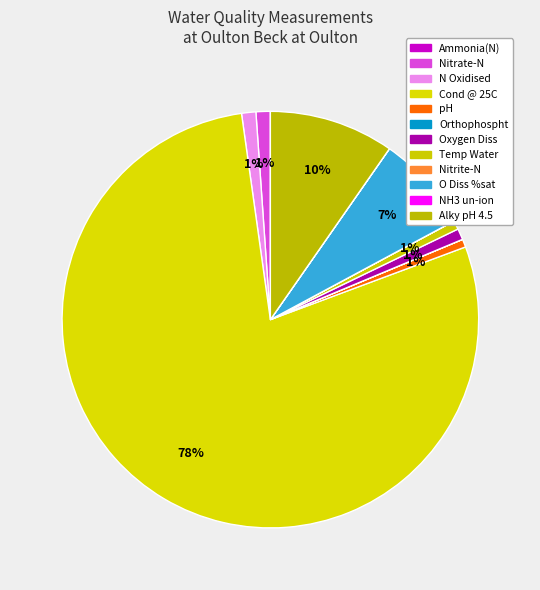

What percentage is the Nitrate-N slice, to the nearest percent?

1%